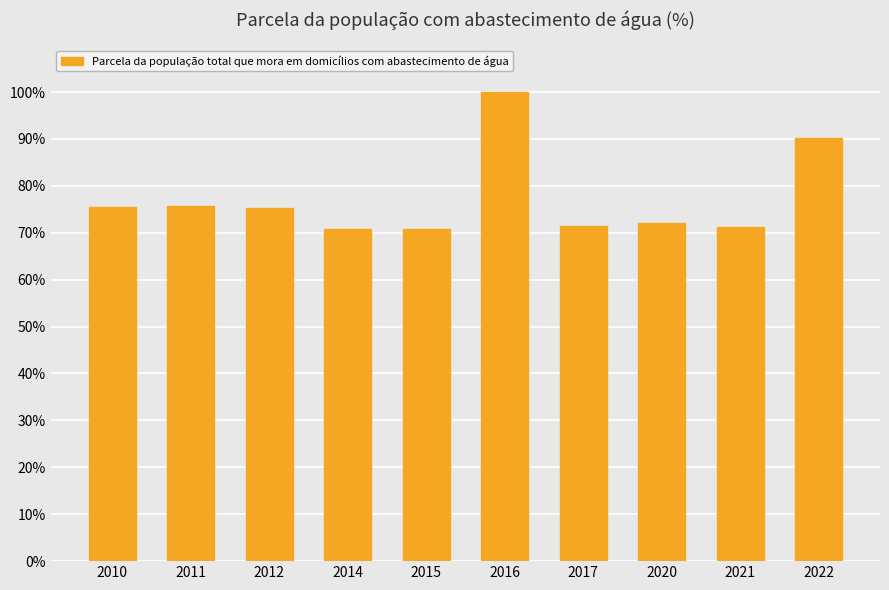

Does the chart contain any negative values?

No